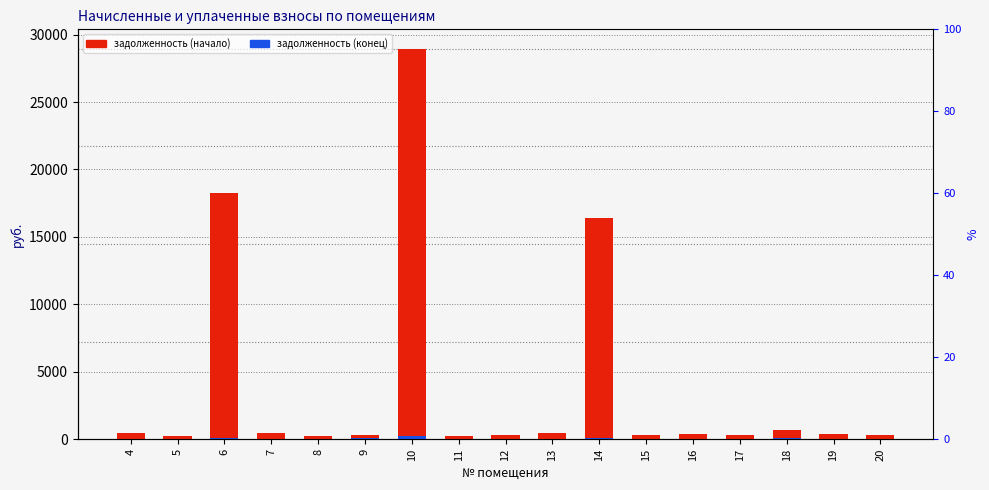

What is the value of the задолженность (начало) bar at the 7th from the left?

28939.0